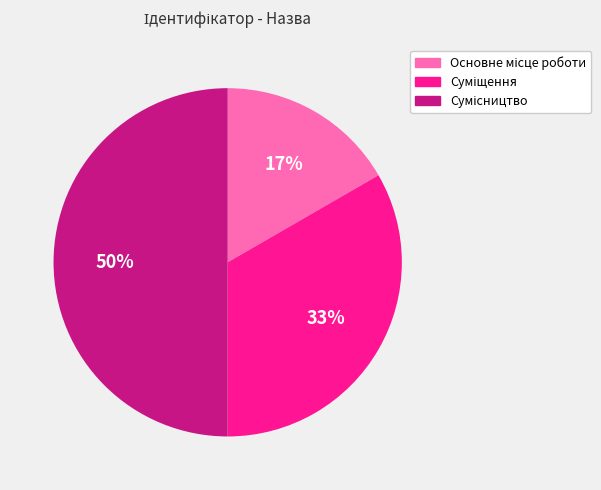

To the nearest percent, what is the average slice percentage?

33%